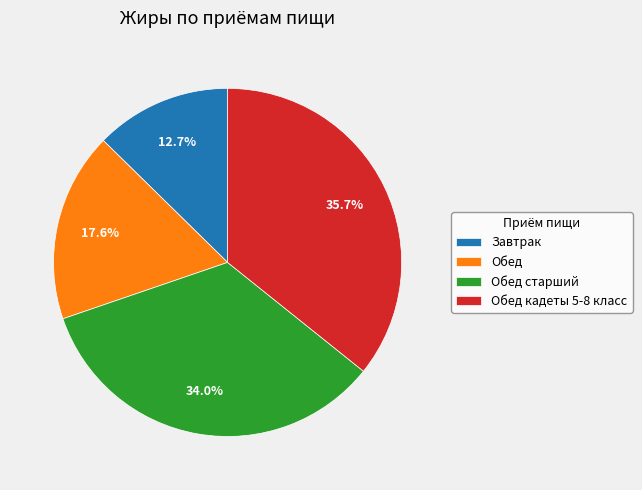

Does any single category account for the majority?

No